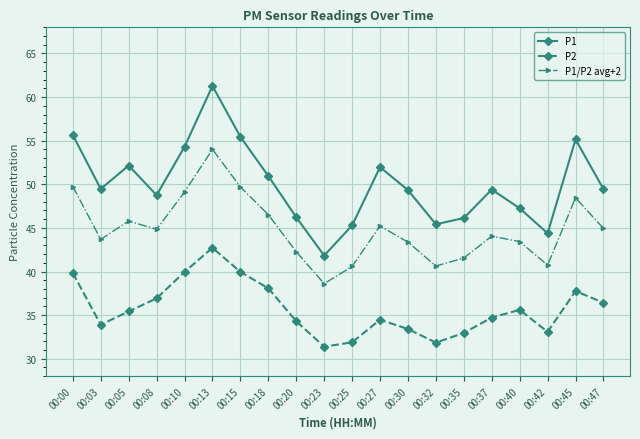

What is the value of the P1/P2 avg+2 point at the 14th from the left?

40.6